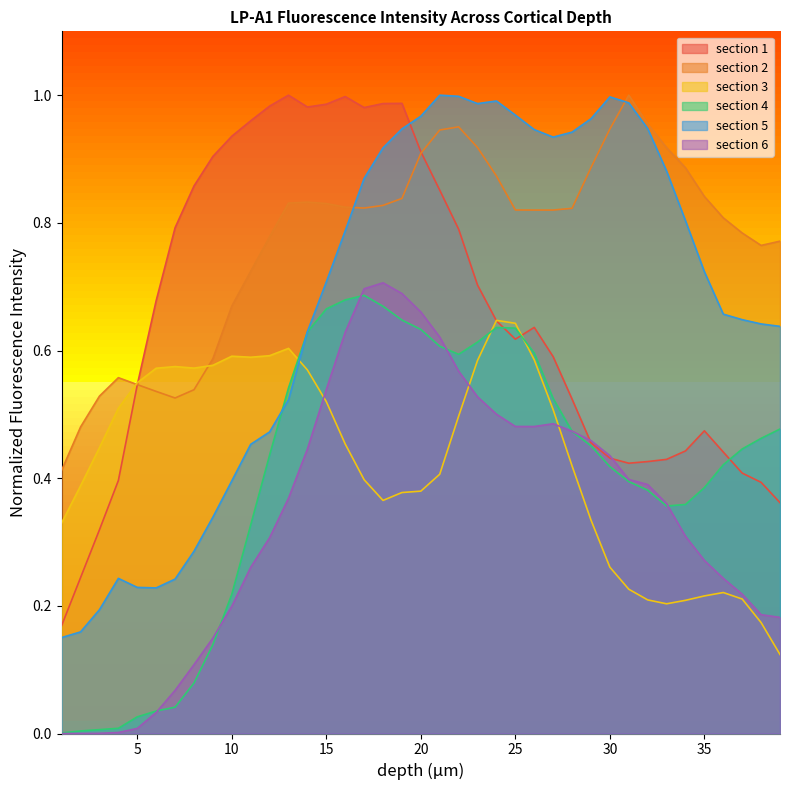

Reading right to left, extract all data points from this chart.

section 1: 0.4	0.4	0.4	0.4	0.5	0.4	0.4	0.4	0.4	0.4	0.5	0.5	0.6	0.6	0.6	0.6	0.7	0.8	0.9	0.9	1.0	1.0	1.0	1.0	1.0	1.0	1.0	1.0	1.0	0.9	0.9	0.9	0.8	0.7	0.5	0.4	0.3	0.2	0.2
section 2: 0.8	0.8	0.8	0.8	0.8	0.9	0.9	1.0	1.0	0.9	0.9	0.8	0.8	0.8	0.8	0.9	0.9	1.0	0.9	0.9	0.8	0.8	0.8	0.8	0.8	0.8	0.8	0.8	0.7	0.7	0.6	0.5	0.5	0.5	0.5	0.6	0.5	0.5	0.4
section 3: 0.1	0.2	0.2	0.2	0.2	0.2	0.2	0.2	0.2	0.3	0.3	0.4	0.5	0.6	0.6	0.6	0.6	0.5	0.4	0.4	0.4	0.4	0.4	0.5	0.5	0.6	0.6	0.6	0.6	0.6	0.6	0.6	0.6	0.6	0.5	0.5	0.4	0.4	0.3
section 4: 0.5	0.5	0.4	0.4	0.4	0.4	0.4	0.4	0.4	0.4	0.5	0.5	0.5	0.6	0.6	0.6	0.6	0.6	0.6	0.6	0.6	0.7	0.7	0.7	0.7	0.6	0.5	0.4	0.3	0.2	0.1	0.1	0.0	0.0	0.0	0.0	0.0	0.0	0.0
section 5: 0.6	0.6	0.6	0.7	0.7	0.8	0.9	0.9	1.0	1.0	1.0	0.9	0.9	0.9	1.0	1.0	1.0	1.0	1.0	1.0	0.9	0.9	0.9	0.8	0.7	0.6	0.5	0.5	0.5	0.4	0.3	0.3	0.2	0.2	0.2	0.2	0.2	0.2	0.2
section 6: 0.2	0.2	0.2	0.2	0.3	0.3	0.4	0.4	0.4	0.4	0.5	0.5	0.5	0.5	0.5	0.5	0.5	0.6	0.6	0.7	0.7	0.7	0.7	0.6	0.5	0.4	0.4	0.3	0.3	0.2	0.1	0.1	0.1	0.0	0.0	0.0	0.0	0.0	0.0